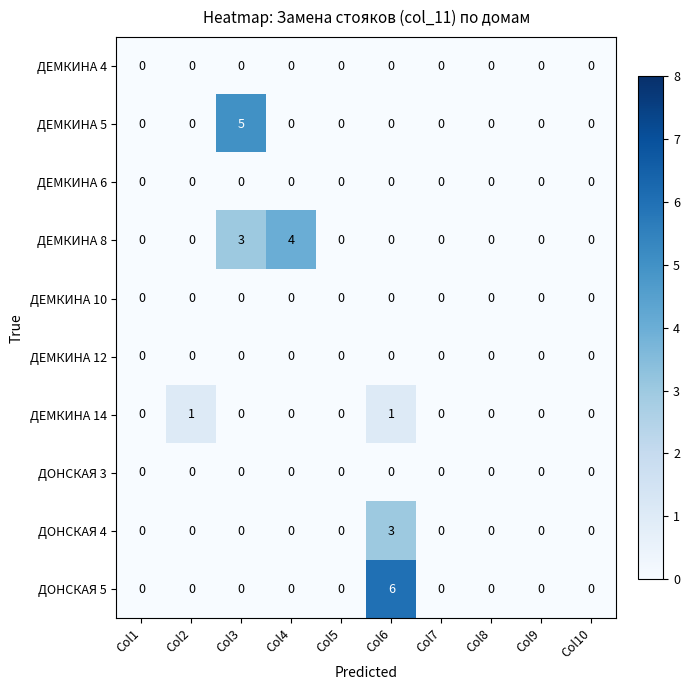

How many values in ДЕМКИНА 8 are above zero?

2